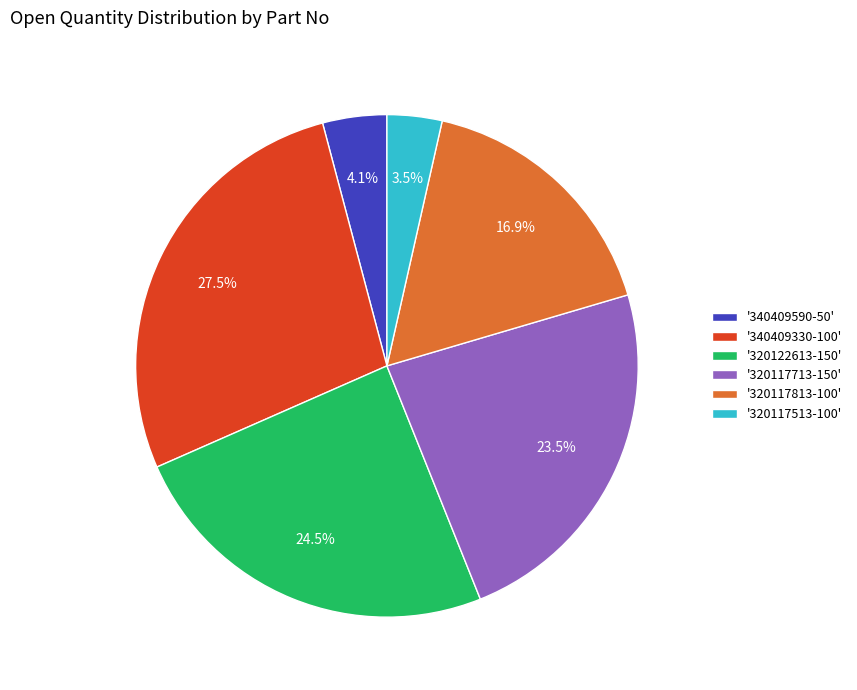

Which slice is the smallest?

'320117513-100'